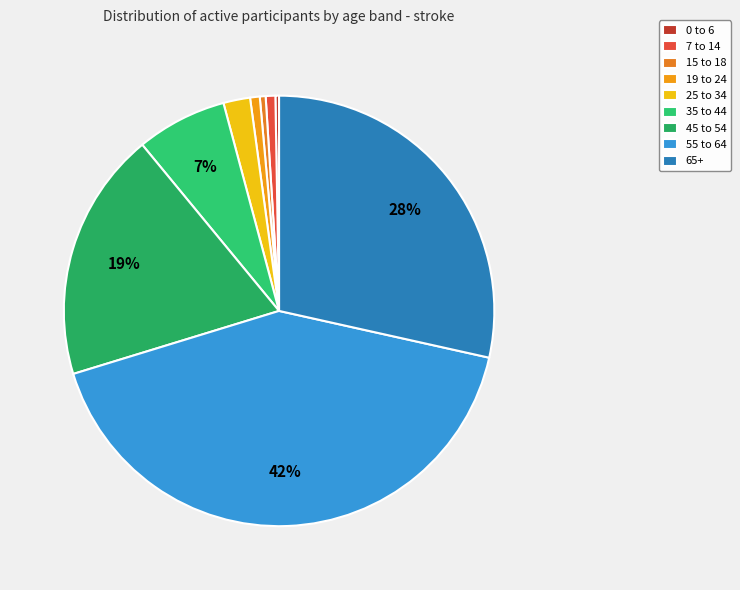

What is the change in value from 7 to 14 to 45 to 54?

+1772